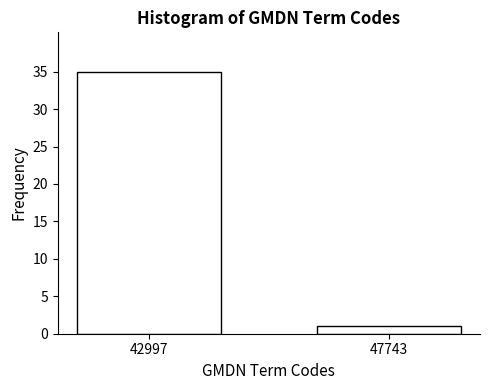

Reading right to left, what are all the values shown in this chart?

47743=1	42997=35